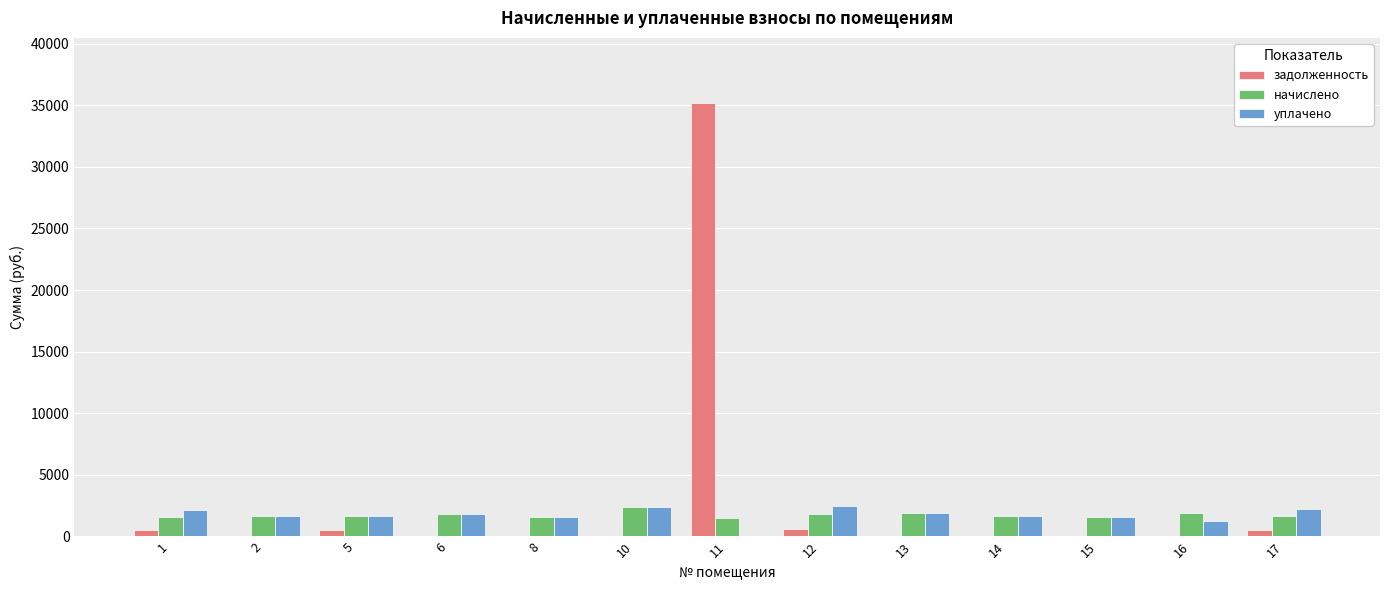

Is it true that уплачено equals 3940.0 at 17?

False